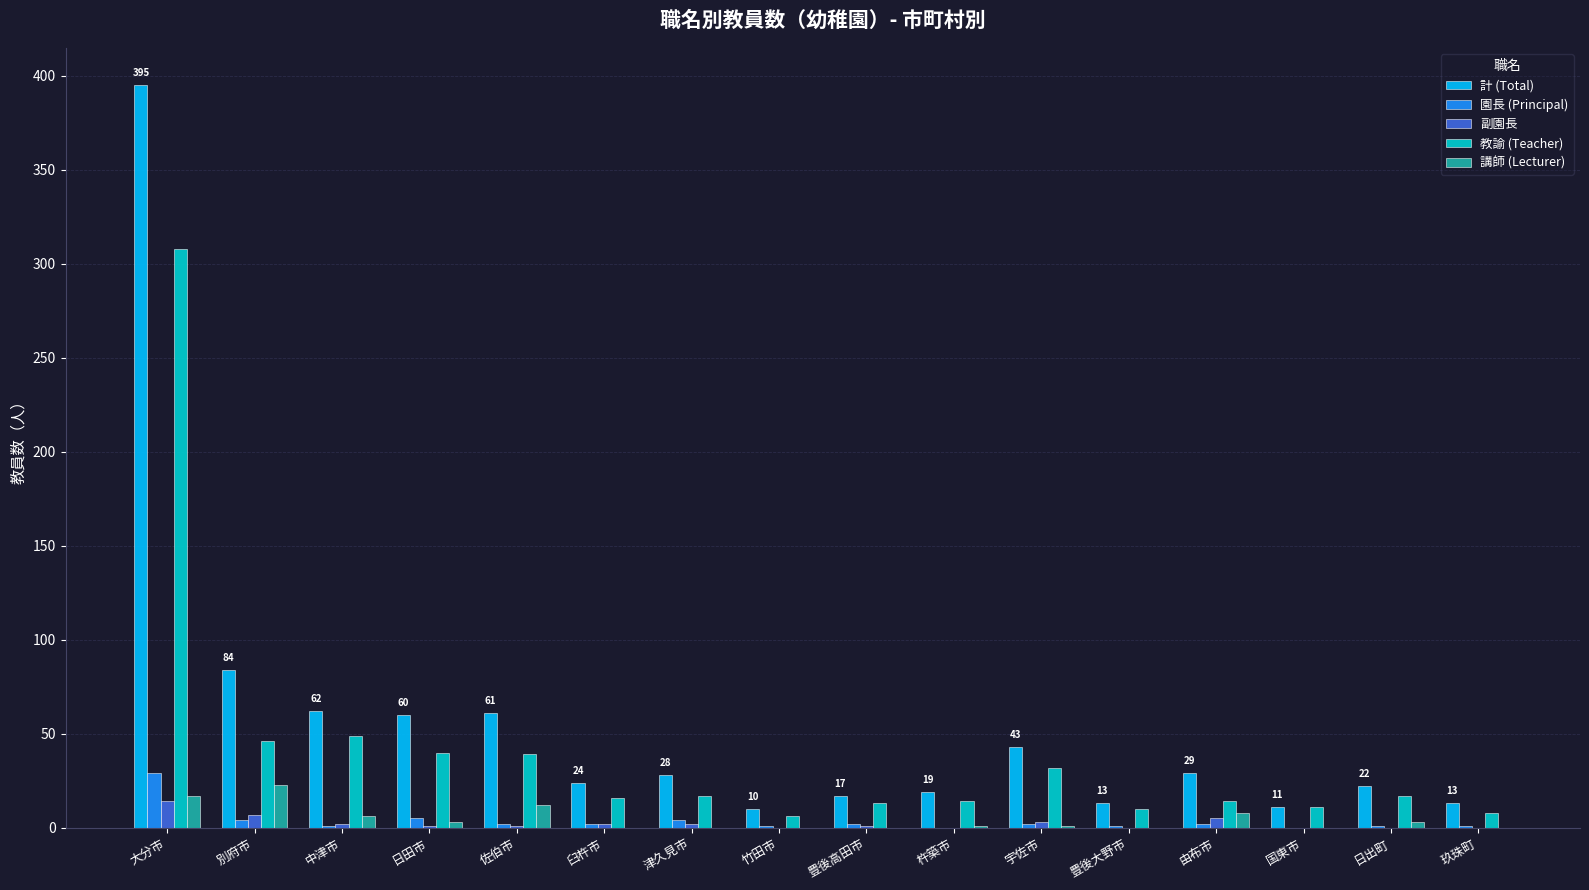

Is it true that 副園長 equals 14 at 大分市?

True